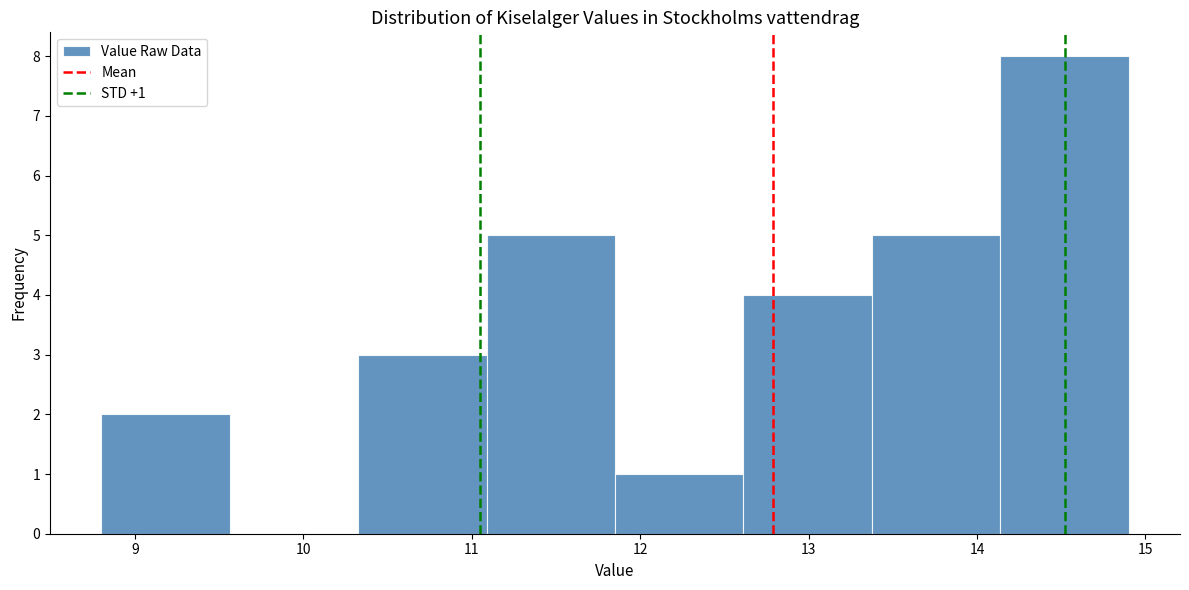

Which range on the x-axis has the tallest bar?

14.1 to 14.9